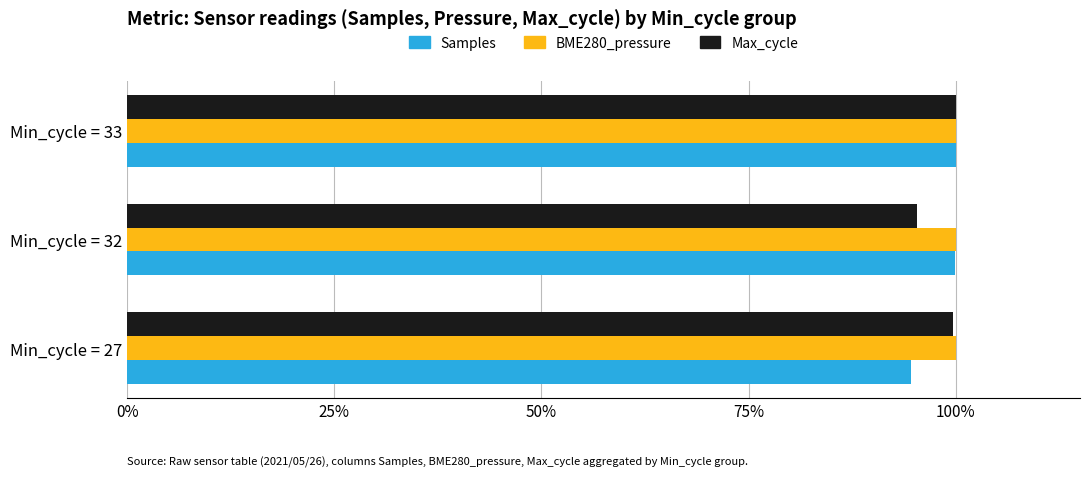

What is the difference between the highest and lowest values at Min_cycle = 27?

5.4